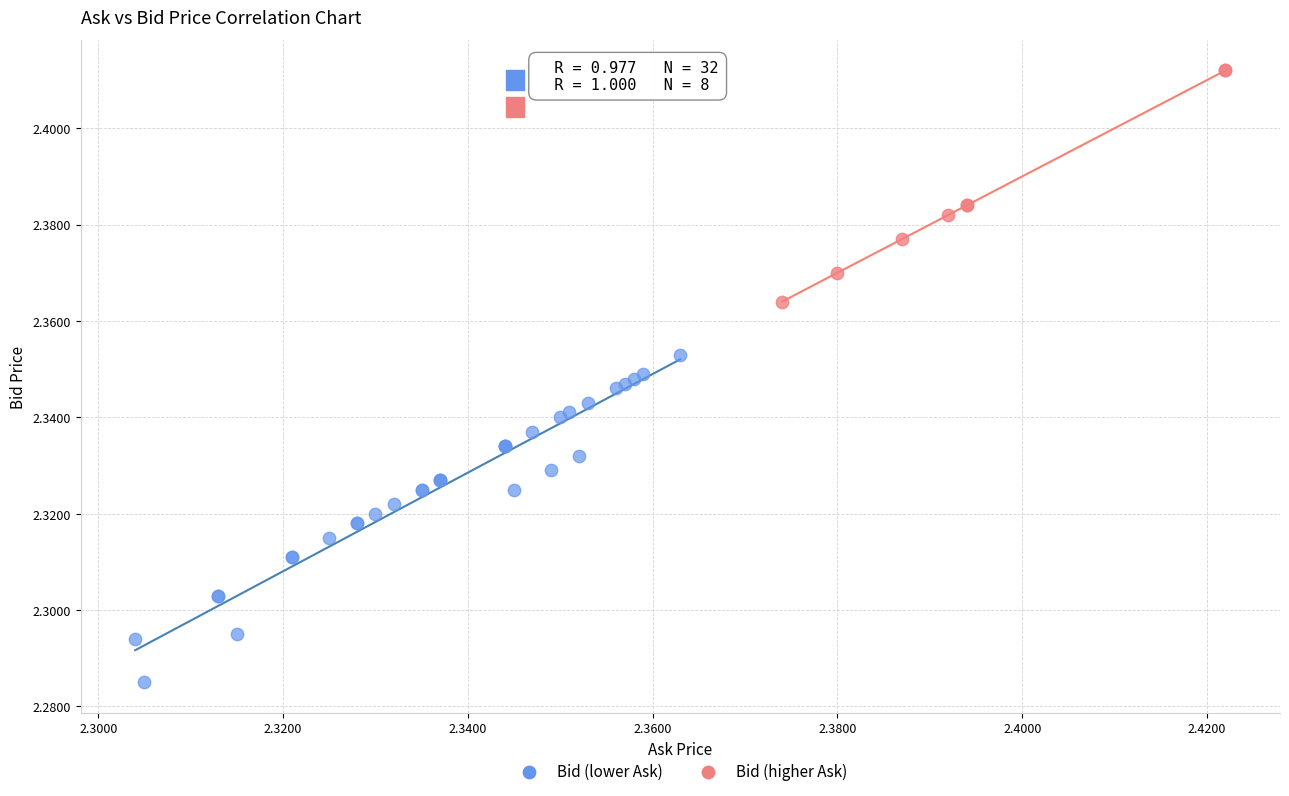

Which series contains the highest Y value?

Bid (higher Ask)